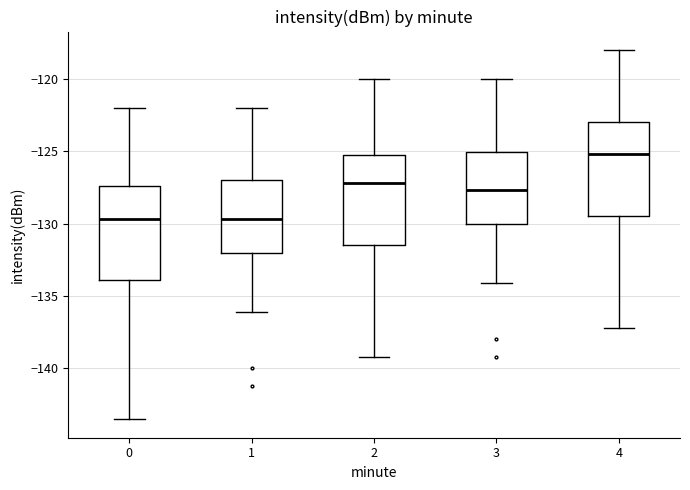

Reading left to right, read every box against the y-axis: the position of its median line, the range the box covers, and the ends of its whiskers. The values are not printed on the chart, so give them approximately, as read against the axis.

0: median -129.5, box -134.0 to -127.5, whiskers -143.5 to -122.0
1: median -129.5, box -132.0 to -127.0, whiskers -136.0 to -122.0
2: median -127.0, box -131.5 to -125.5, whiskers -139.0 to -120.0
3: median -127.5, box -130.0 to -125.0, whiskers -134.0 to -120.0
4: median -125.0, box -129.5 to -123.0, whiskers -137.0 to -118.0